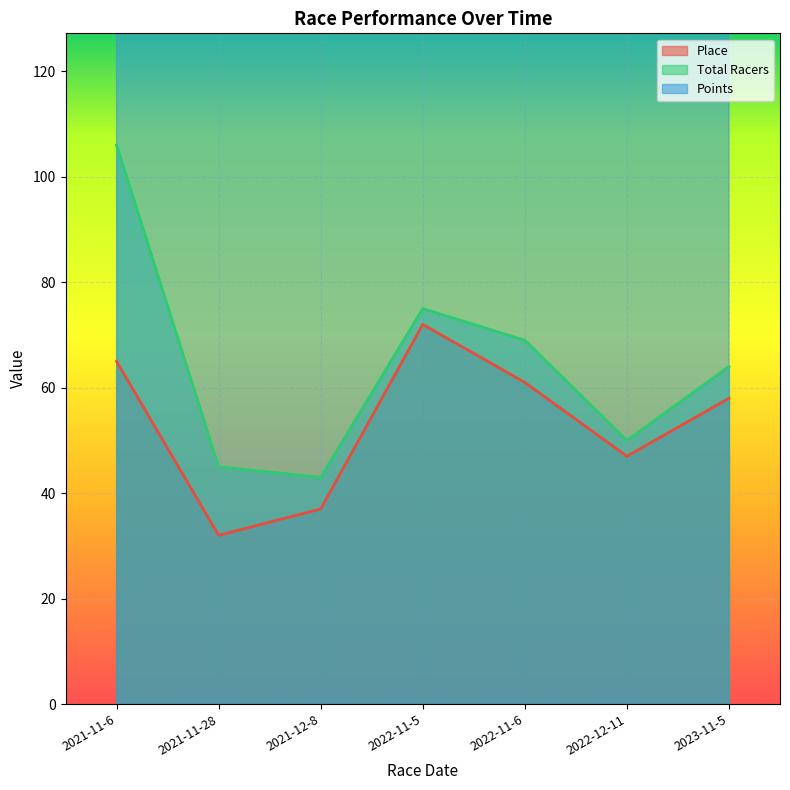

At which label is Points closest to 408?

2021-11-6